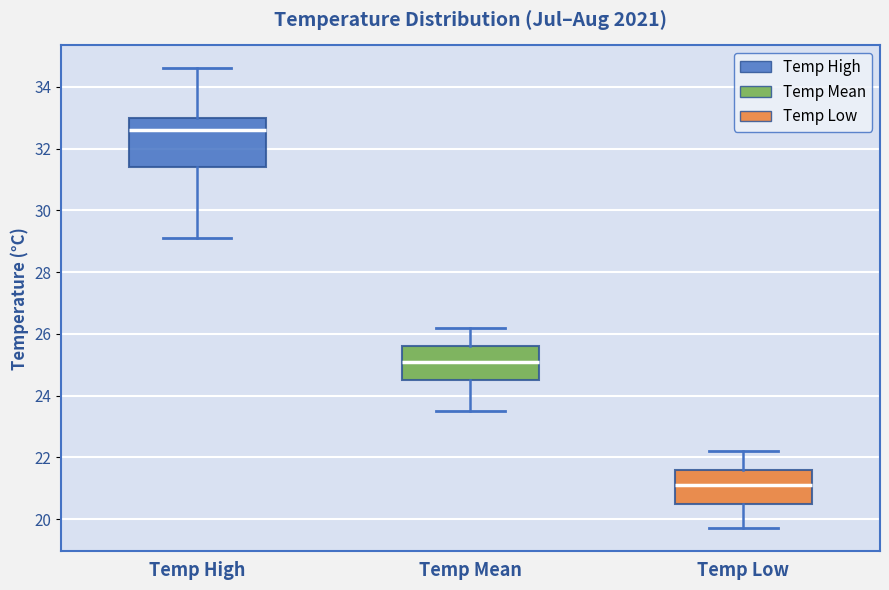

Reading left to right, read every box against the y-axis: the position of its median line, the range the box covers, and the ends of its whiskers. The values are not printed on the chart, so give them approximately, as read against the axis.

Temp High: median 32.6, box 31.4 to 33.0, whiskers 29.2 to 34.6
Temp Mean: median 25.2, box 24.6 to 25.6, whiskers 23.6 to 26.2
Temp Low: median 21.2, box 20.6 to 21.6, whiskers 19.8 to 22.2